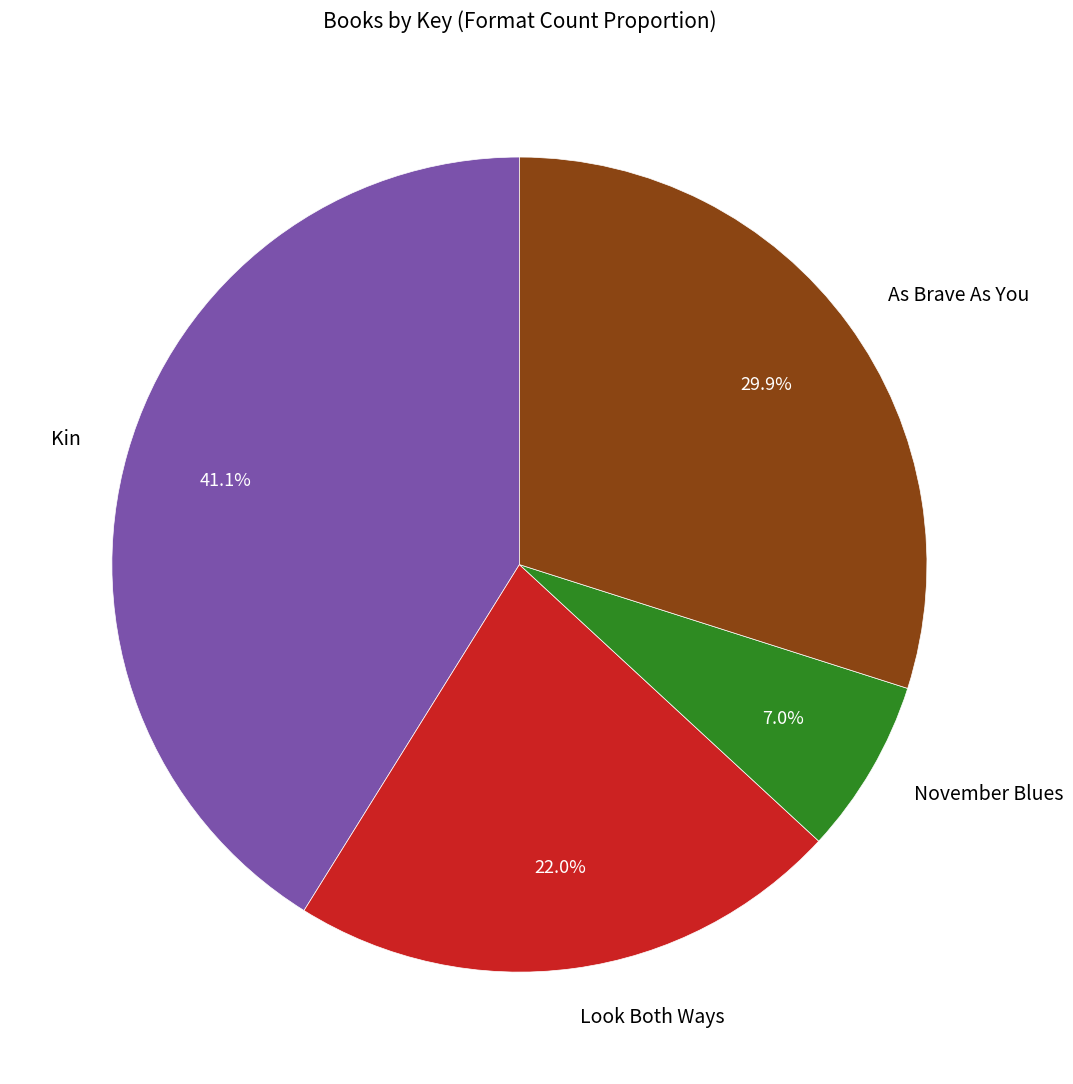

Which category has the biggest portion of the pie?

Kin